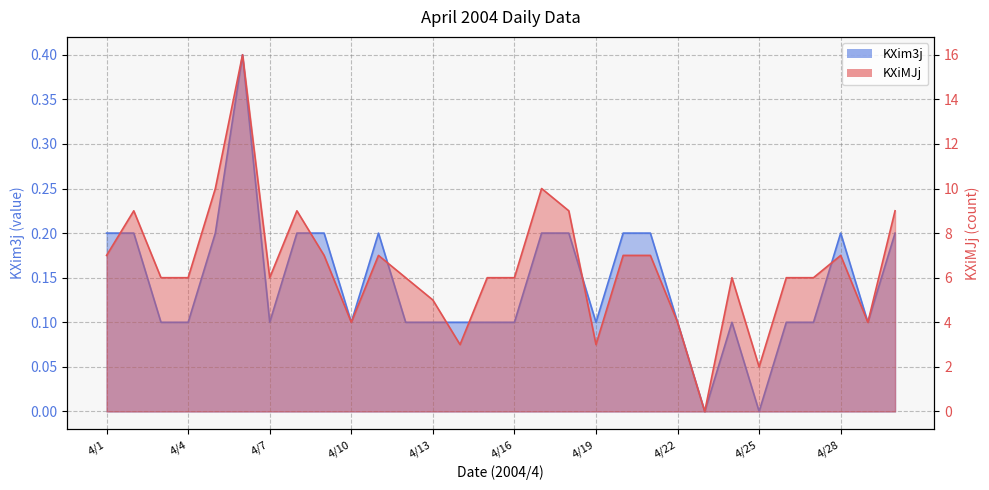

Does the chart display data point markers on the line(s)?

No